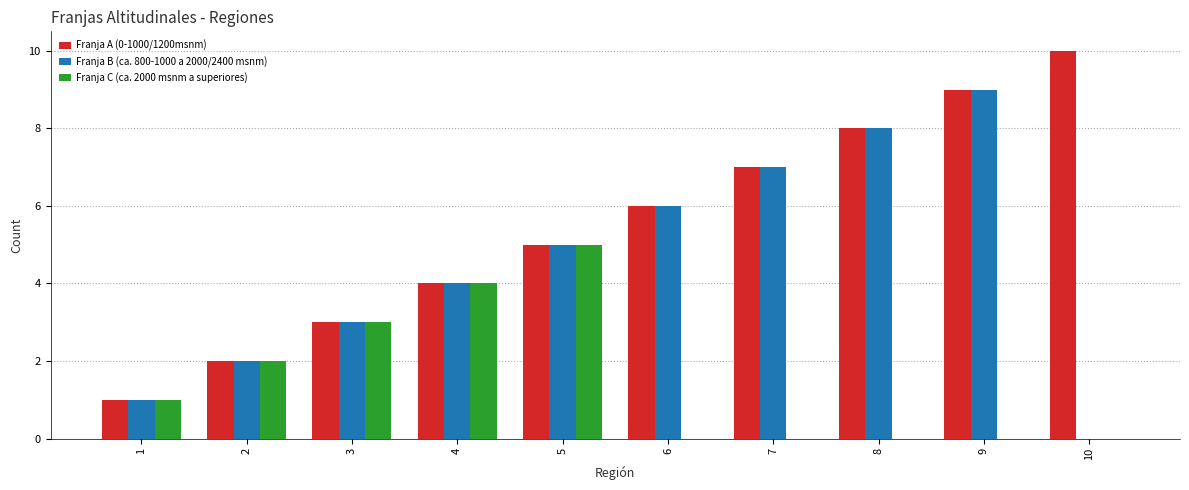

Reading left to right, list all the values displayed in this chart.

Franja A (0-1000/1200msnm): 1	2	3	4	5	6	7	8	9	10
Franja B (ca. 800-1000 a 2000/2400 msnm): 1	2	3	4	5	6	7	8	9	0
Franja C (ca. 2000 msnm a superiores): 1	2	3	4	5	0	0	0	0	0